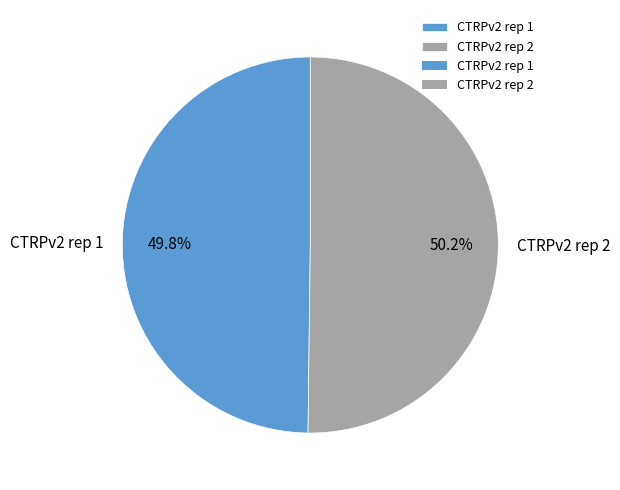

To the nearest percent, what portion does CTRPv2 rep 1 represent?

50%